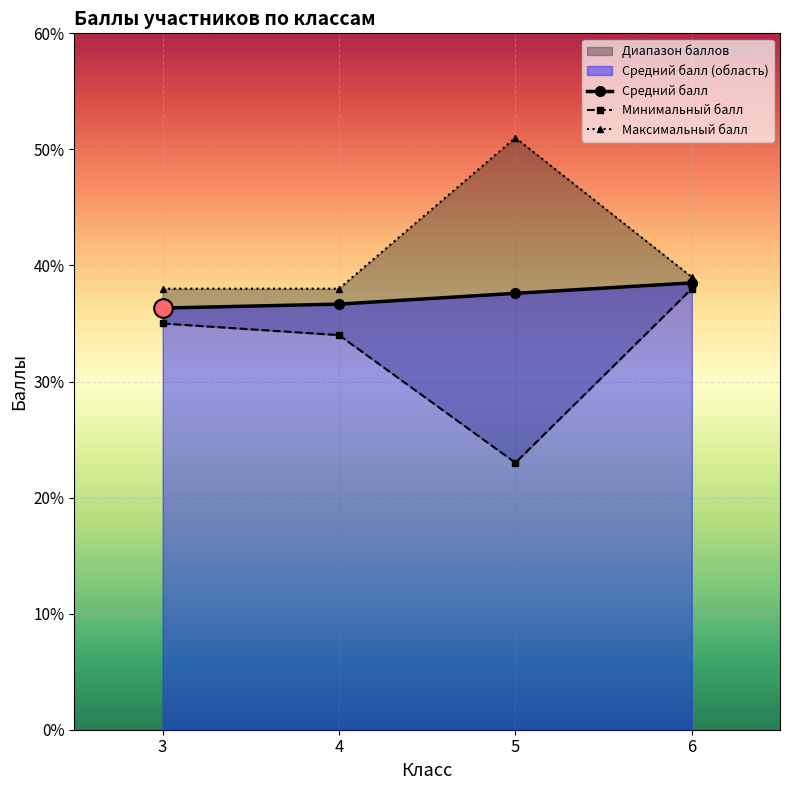

What is the value of the Средний балл point at the 2nd from the left?

36.7